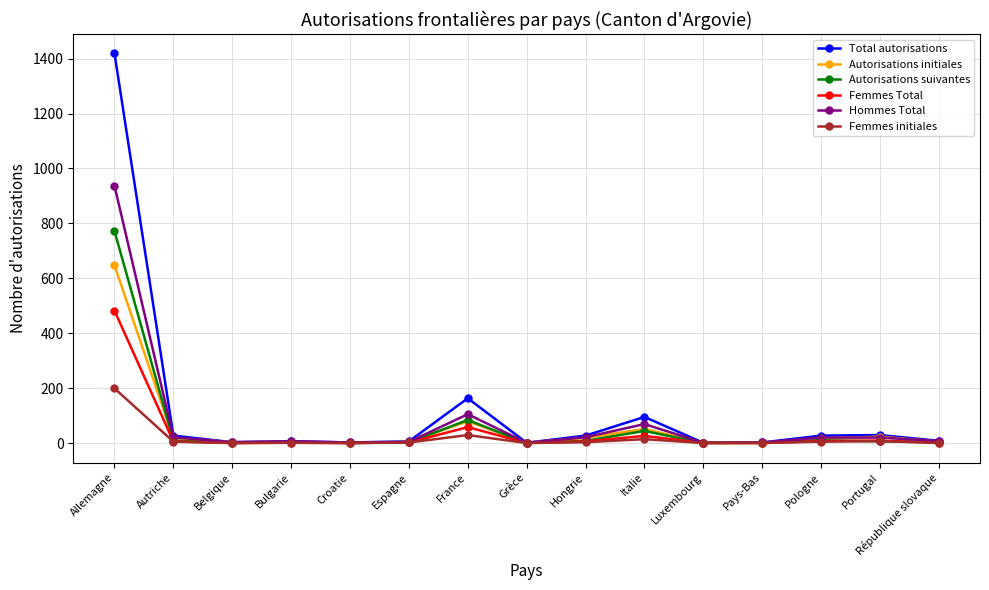

What position from the right is Luxembourg?

5